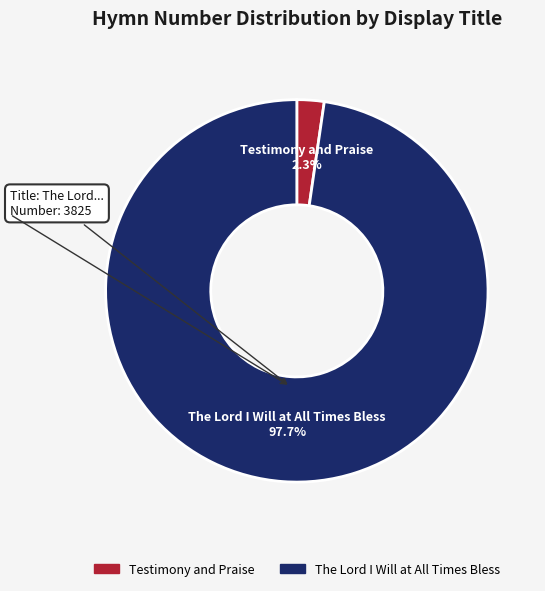

Is there a majority slice in this chart?

Yes